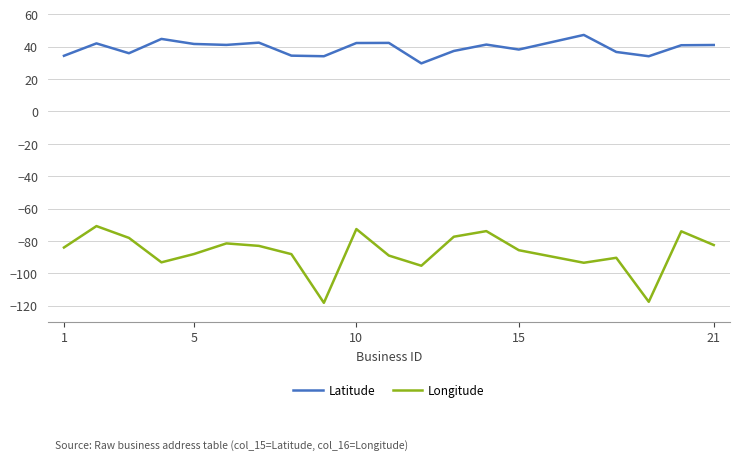

Rank the series by their maximum value, from lowest to highest.

Longitude, Latitude